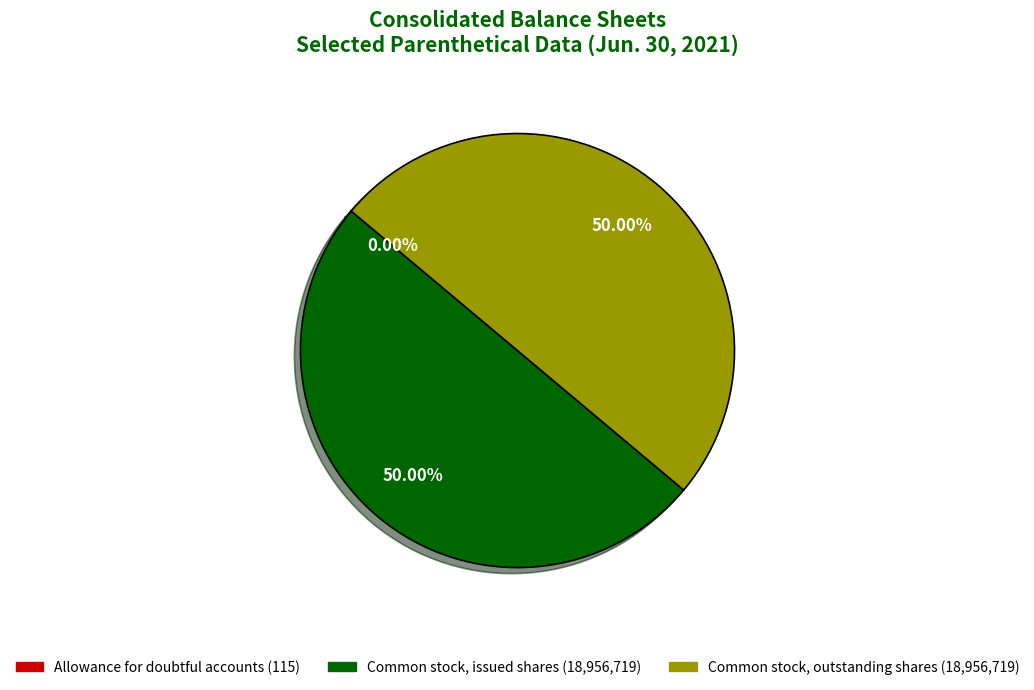

Which has a higher value, Common stock, issued shares or Allowance for doubtful accounts?

Common stock, issued shares